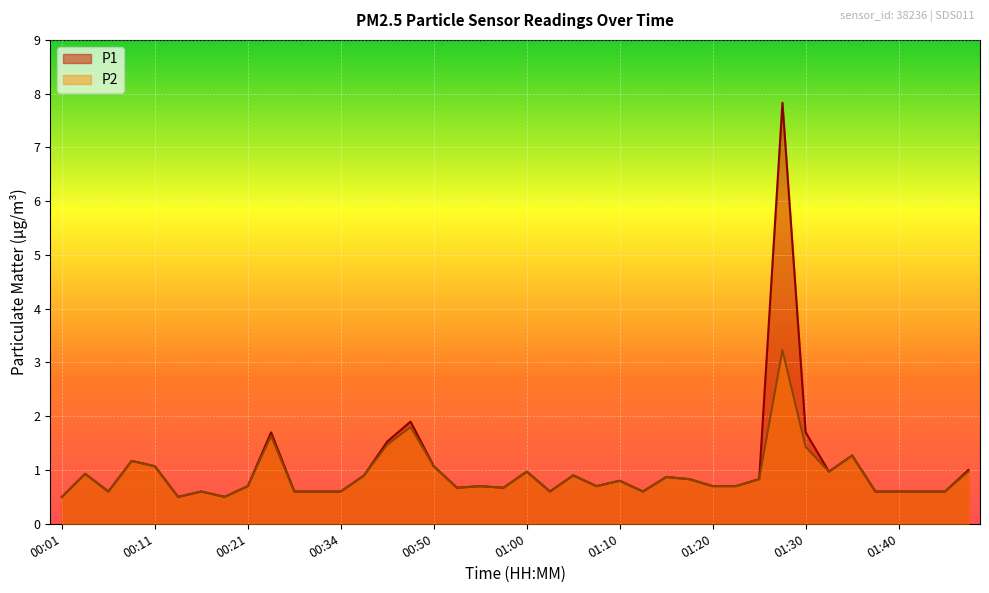

List the series in order of their overall mean, lowest first.

P2, P1